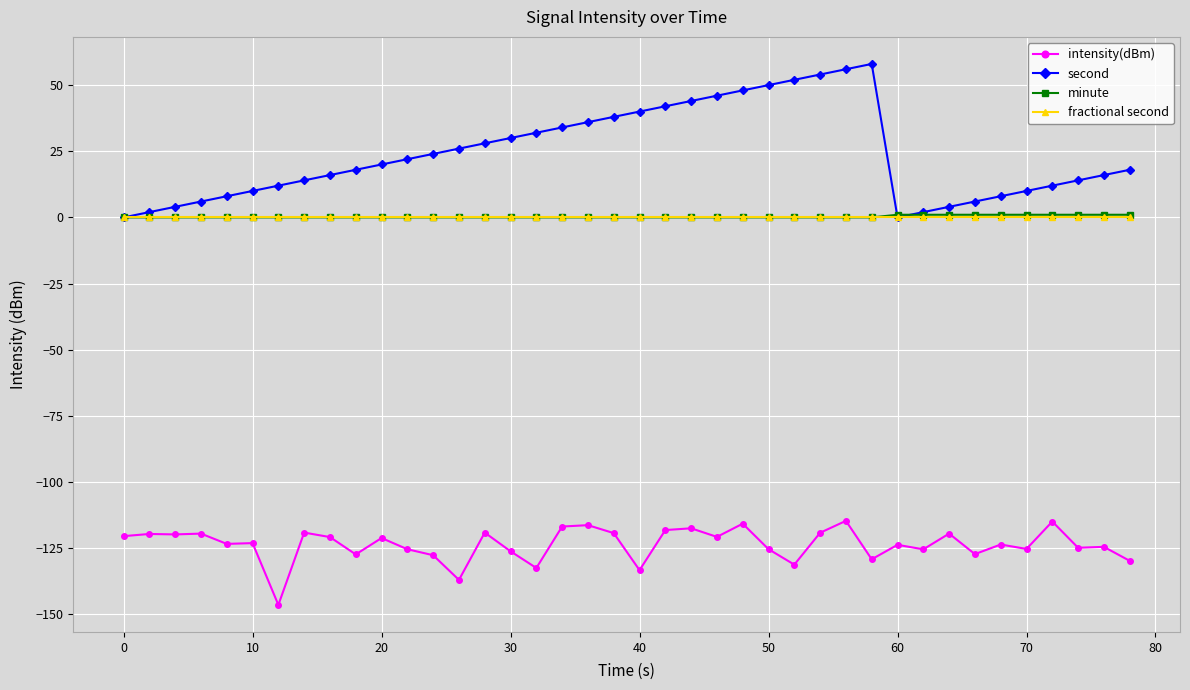

True or false: second and intensity(dBm) cross at least once.

False